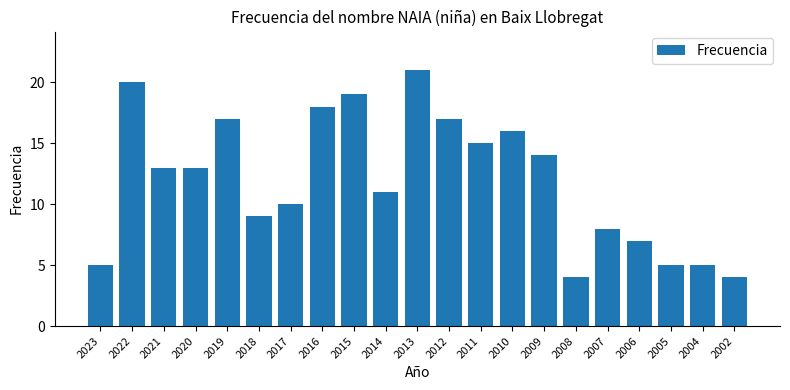

What is the approximate value at 2009?

14